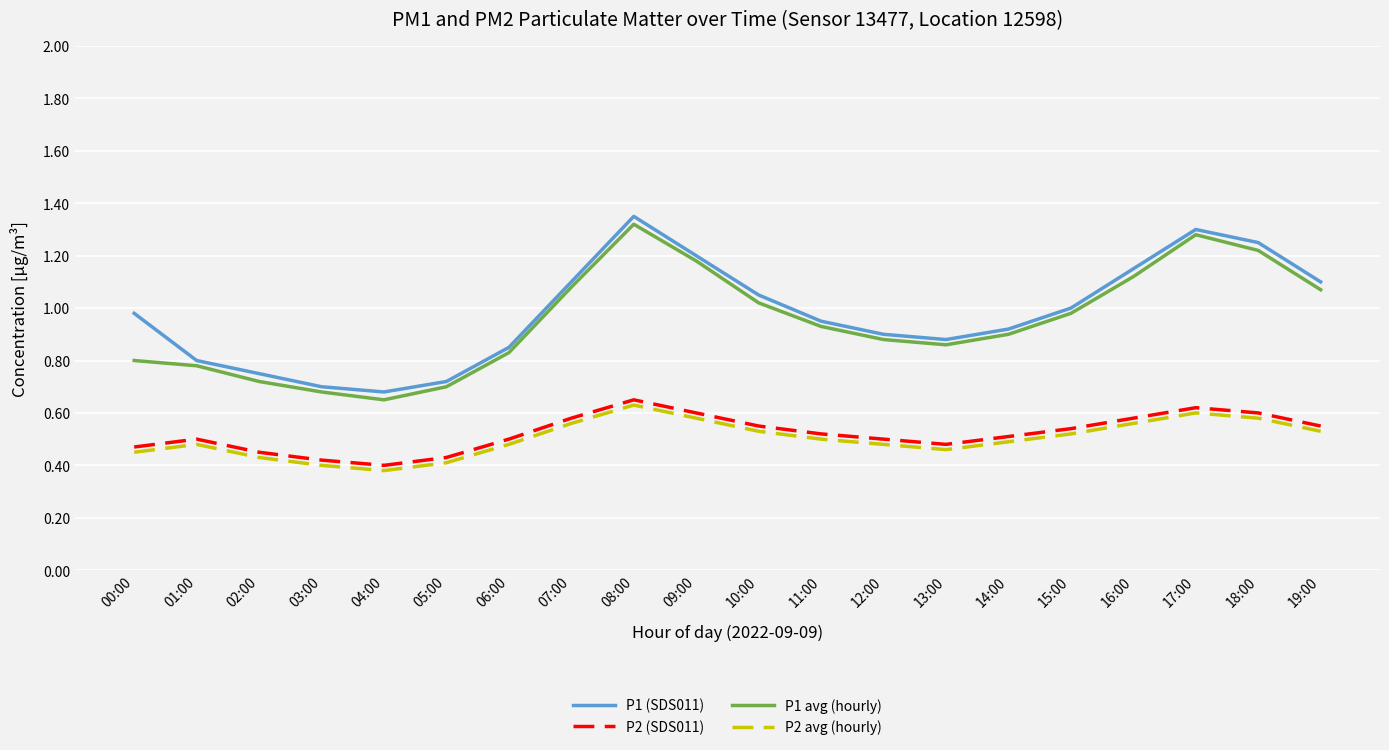

The value of P2 avg (hourly) at 03:00 is 0.7. True or false?

False